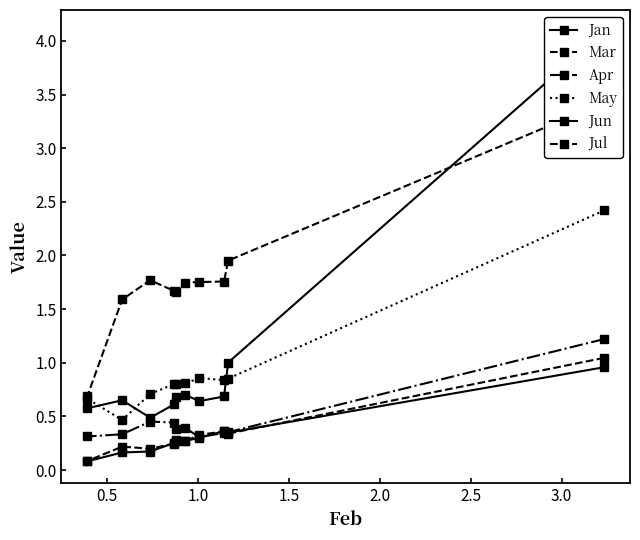

What is the sum of all Jun values?

10.1